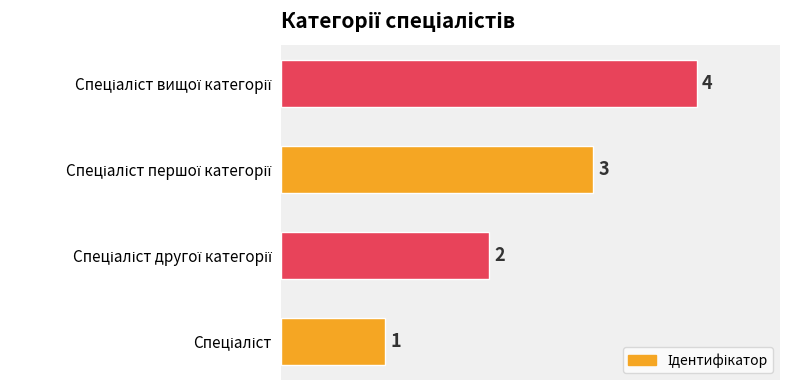

What is the difference between the maximum and minimum values?

3